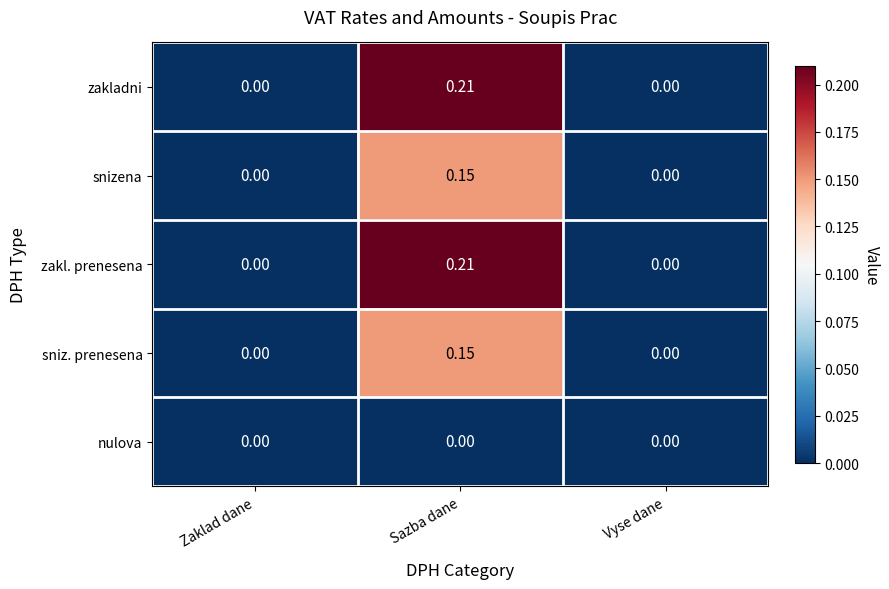

Which label corresponds to the largest value in the chart?

Sazba dane